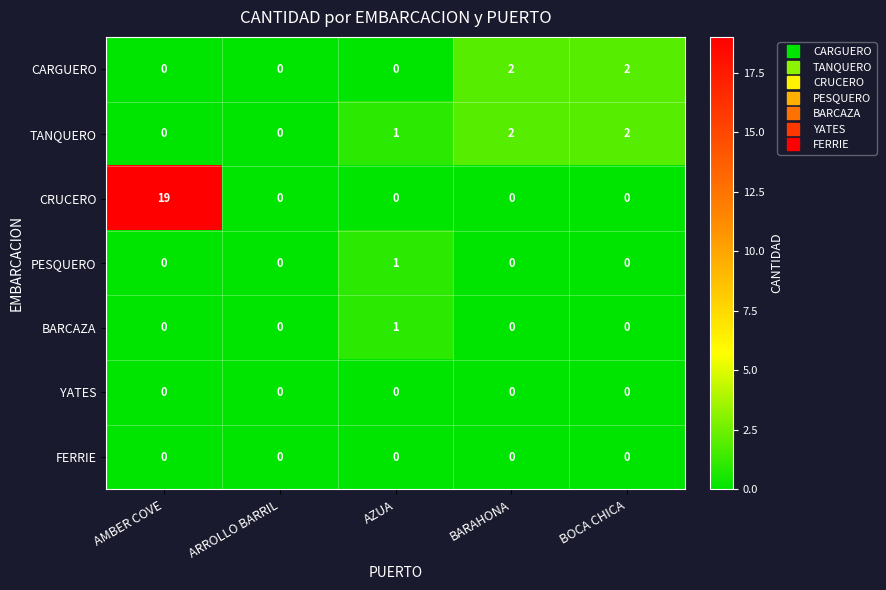

Which series has the widest spread of values?

CRUCERO